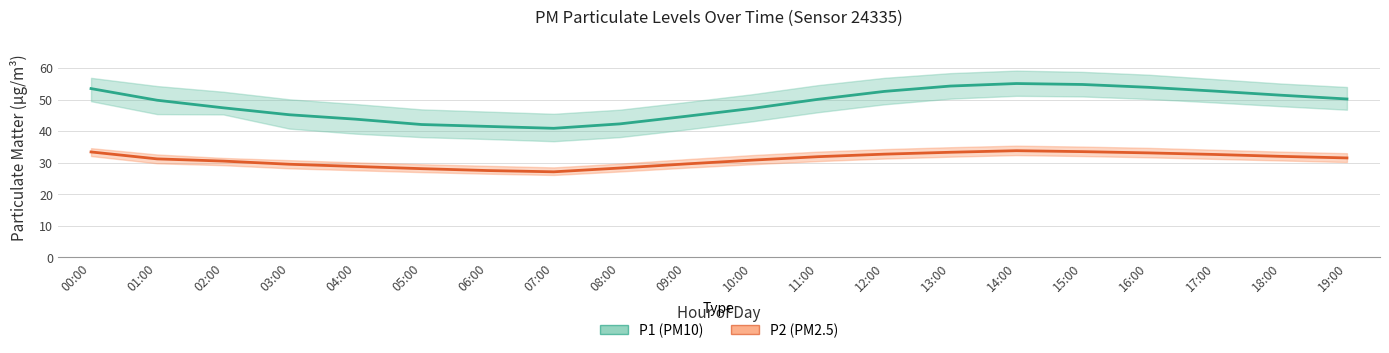

How many data points in P1 (PM10) are less than 50?

10